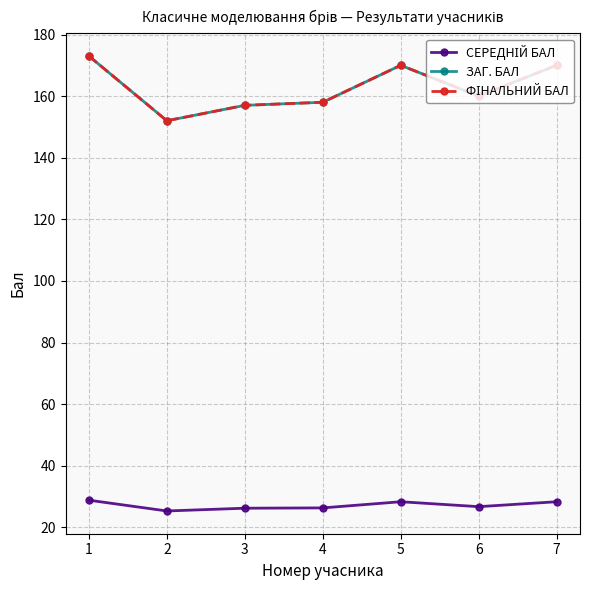

The value of ЗАГ. БАЛ at 4 is 158.0. True or false?

True